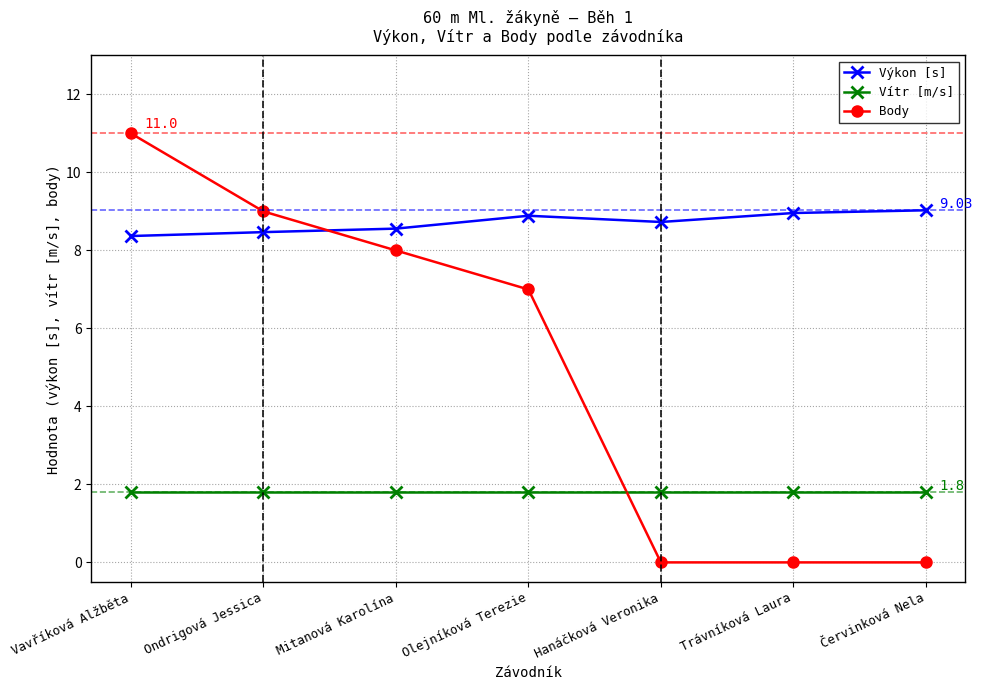

At which category does the chart reach its peak across all series?

Vavříková Alžběta